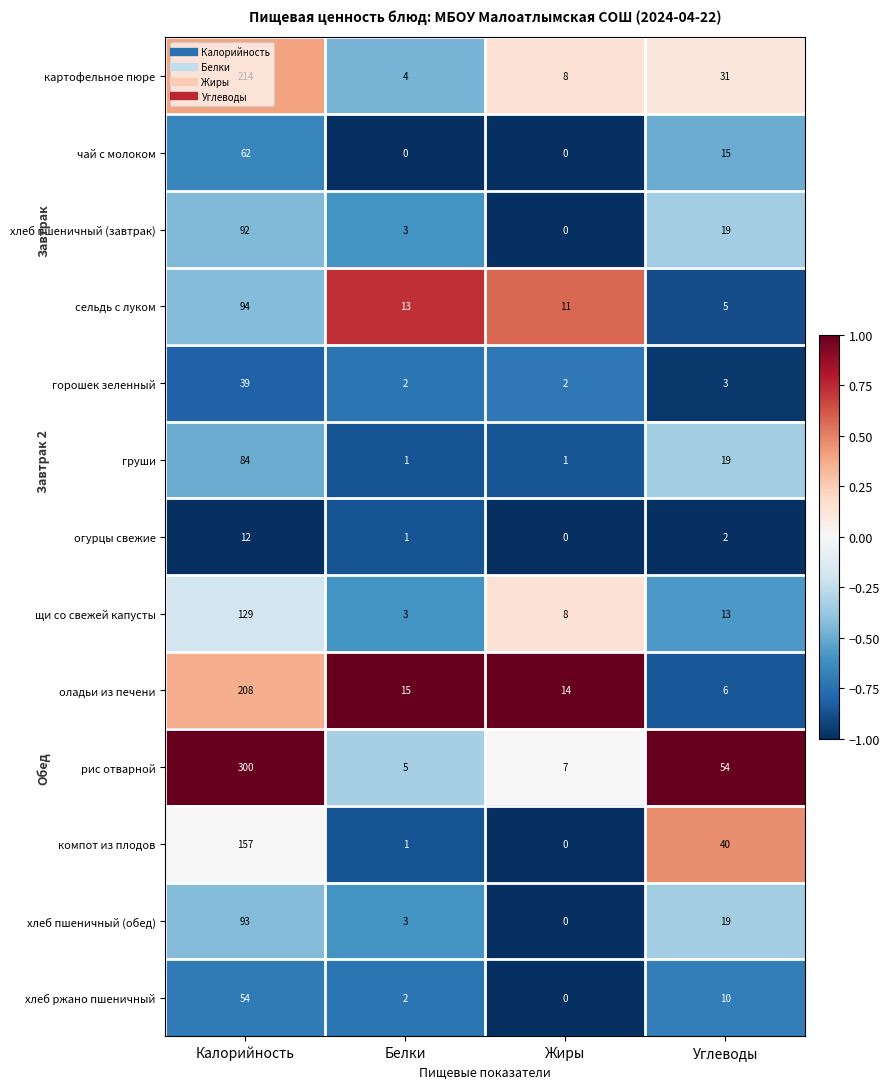

Rank the series by their maximum value, from highest to lowest.

рис отварной, картофельное пюре, оладьи из печени, компот из плодов, щи со свежей капусты, сельдь с луком, хлеб пшеничный (обед), хлеб пшеничный (завтрак), груши, чай с молоком, хлеб ржано пшеничный, горошек зеленный, огурцы свежие